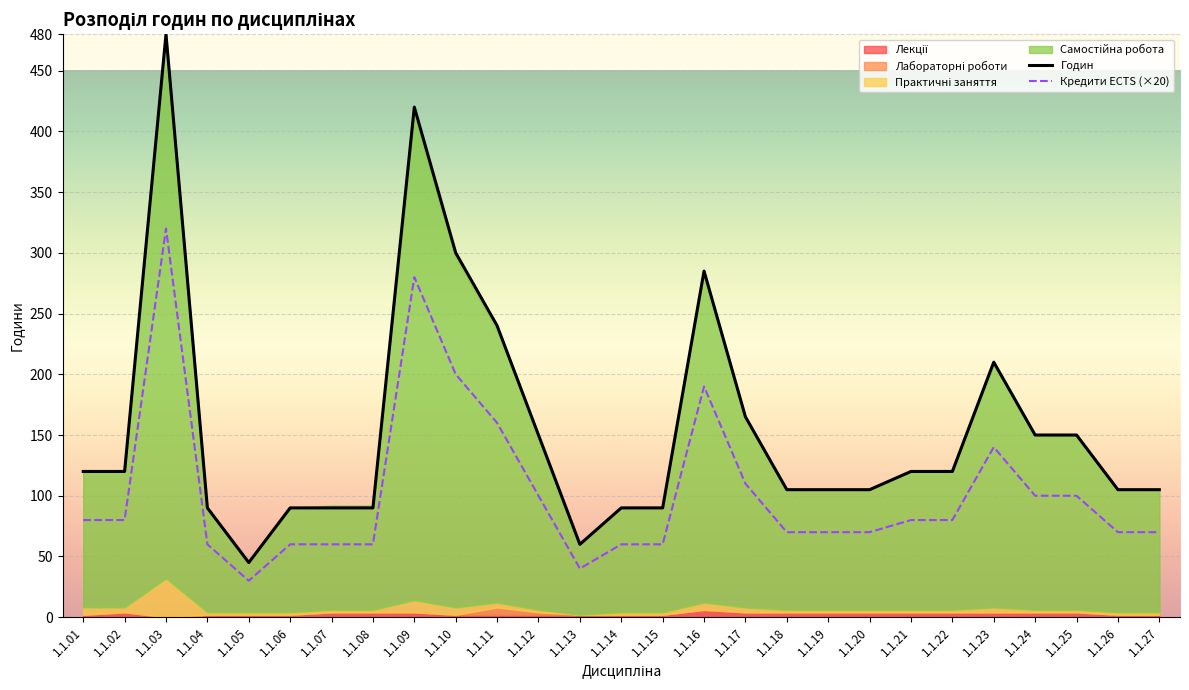

What is the value of the Лекції point at the 10th from the left?

2.0